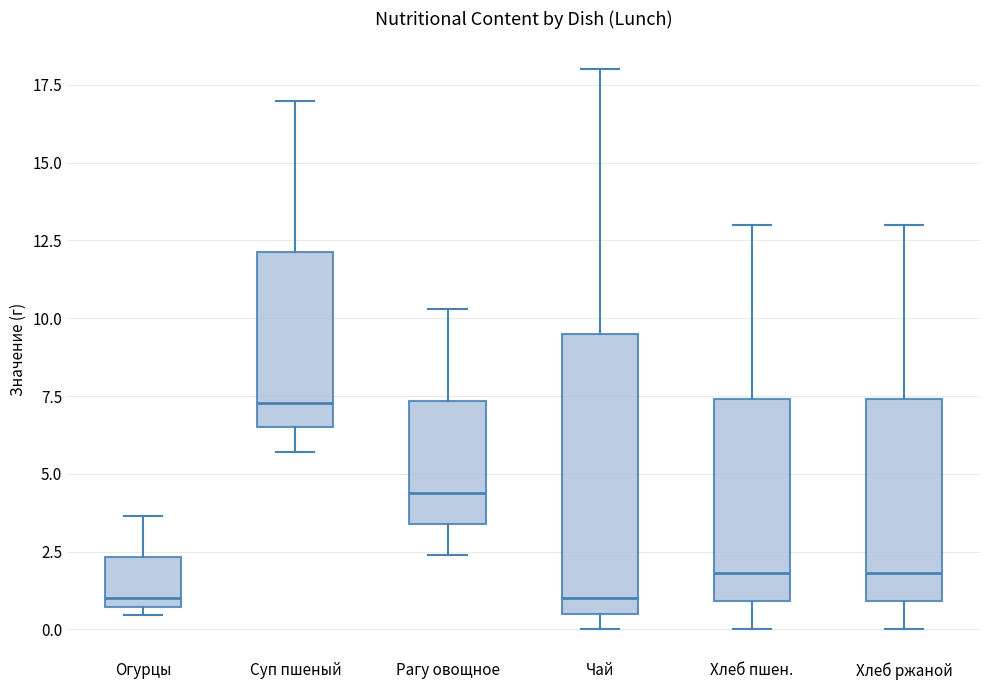

Which box is the tallest, from its lower edge to its upper edge?

Чай